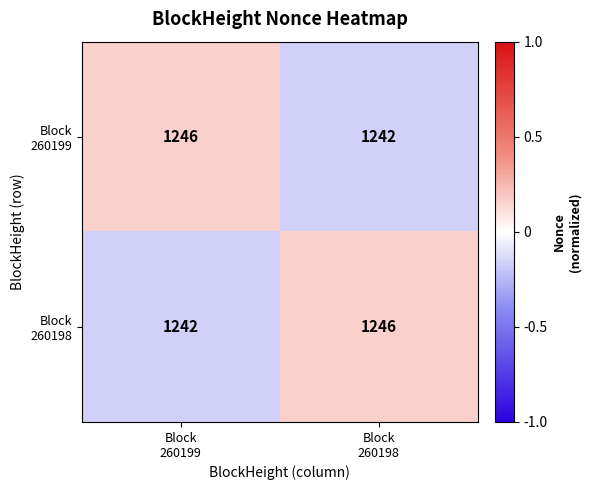

What is the greatest value displayed?

1246